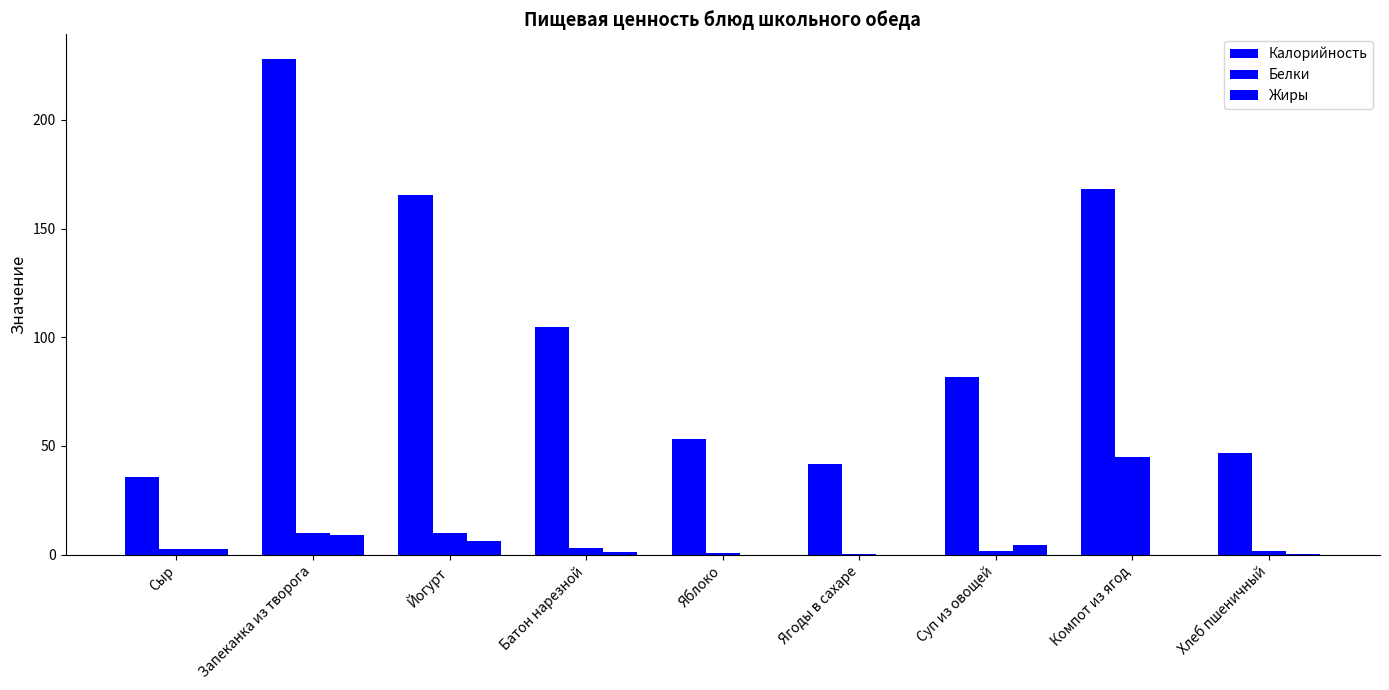

What is the difference between the Белки values at Запеканка из творога and Компот из ягод?

35.0